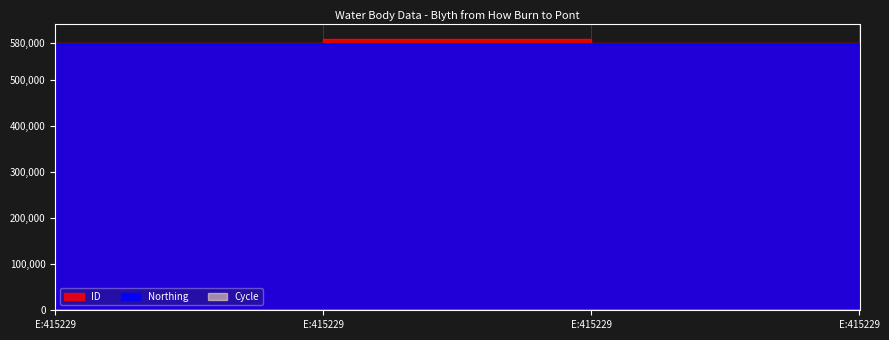

What is the difference between the ID values at 415229 and 415229?

7481